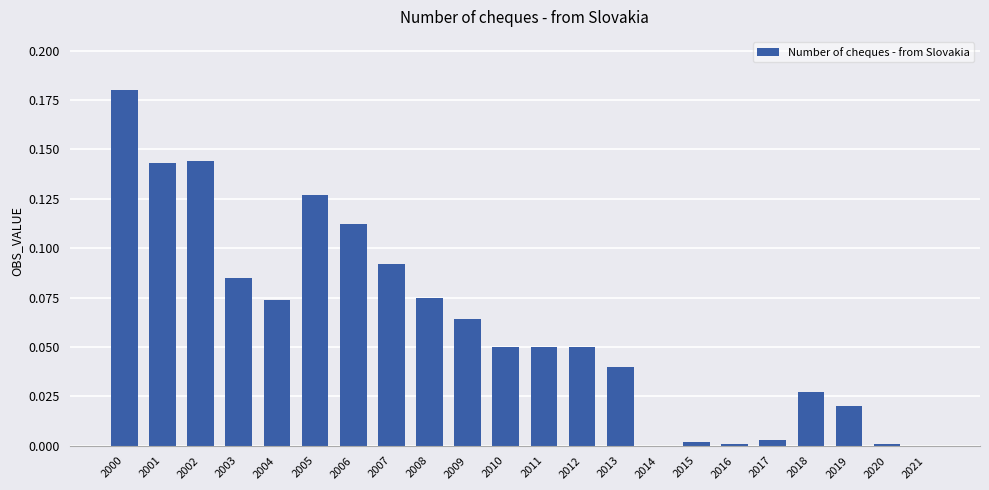

The value at 2014 is 0.0. True or false?

True